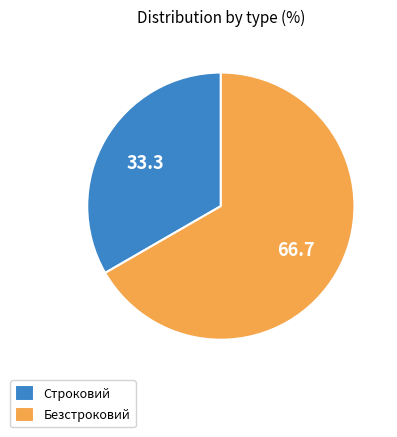

Is Строковий the majority of the pie?

No